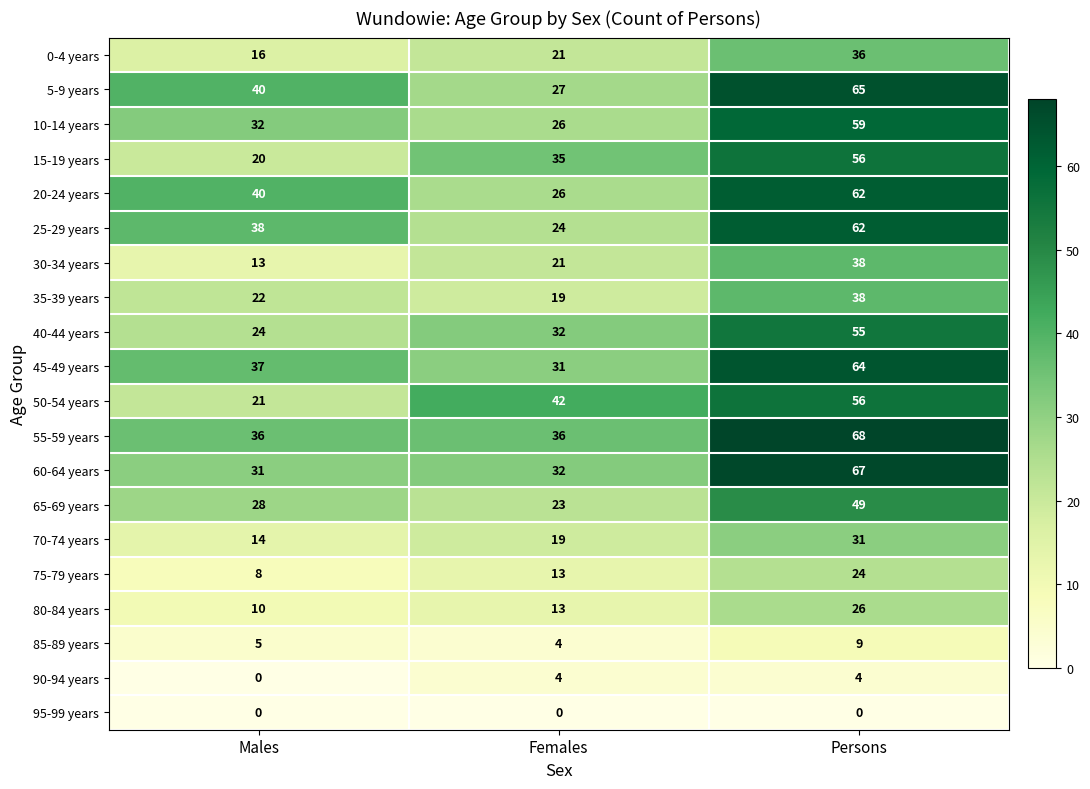

Rank the categories by 30-34 years value from lowest to highest.

Males, Females, Persons